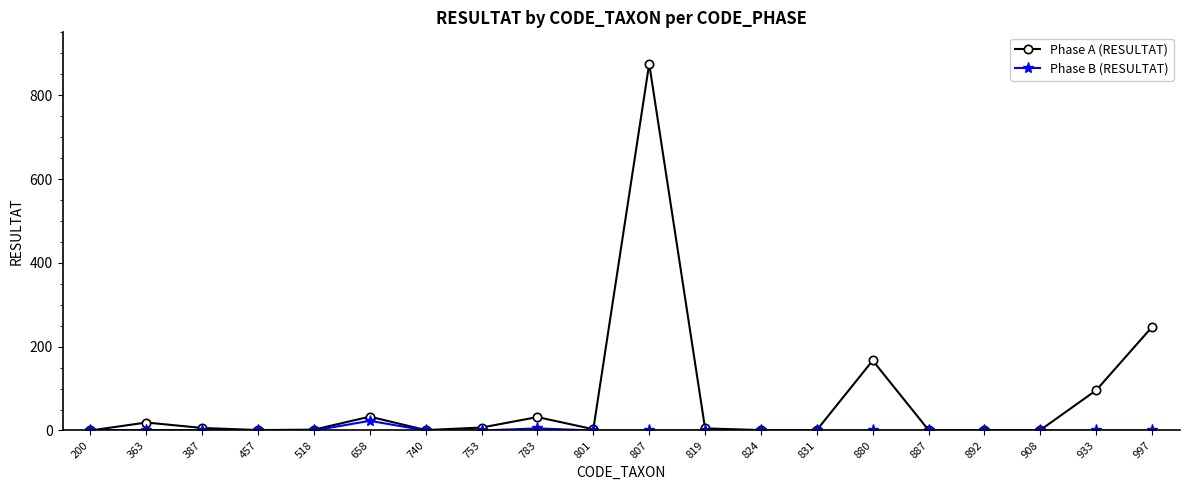

At which category is the sum across all series the highest?

807